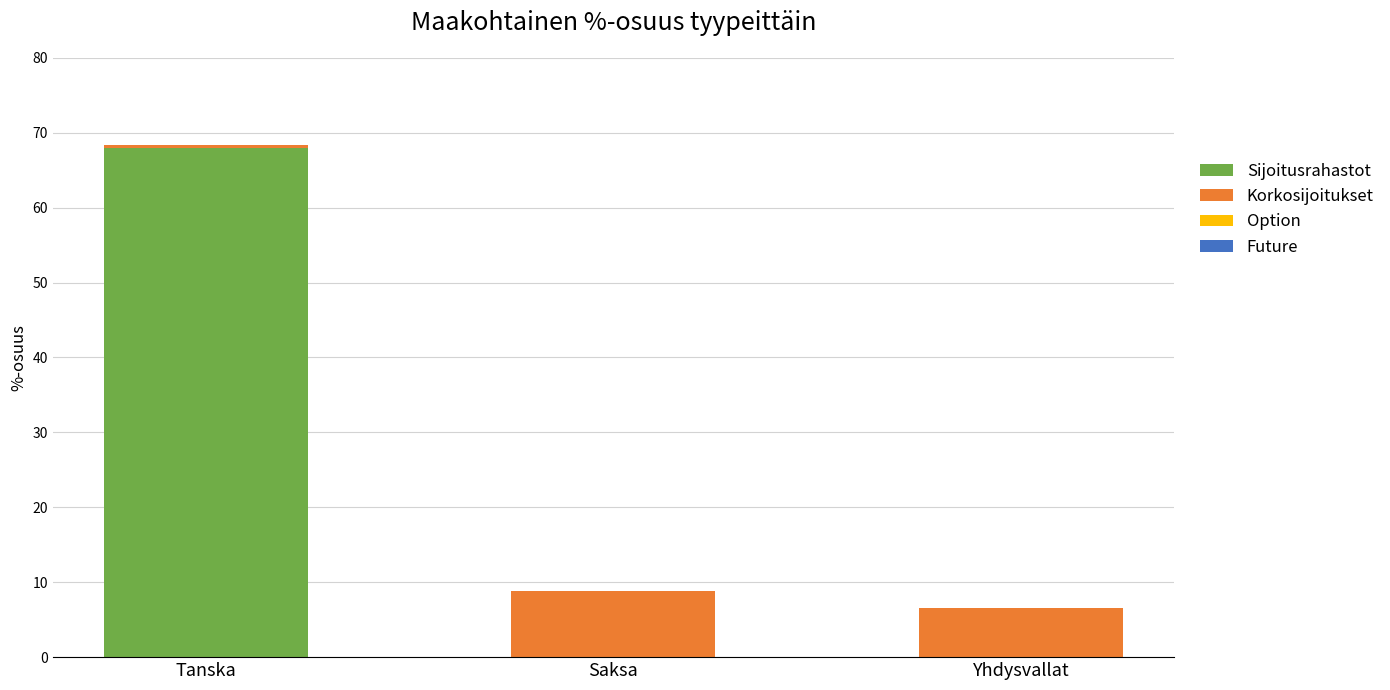

What is the sum of all Sijoitusrahastot values?

68.0